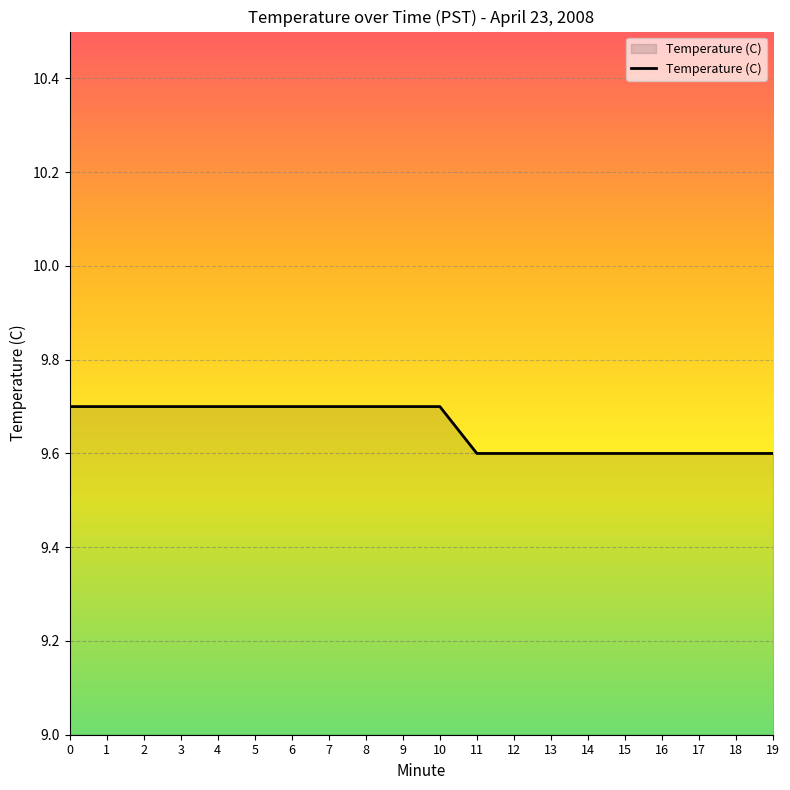

What is the minimum value shown in the chart?

9.6